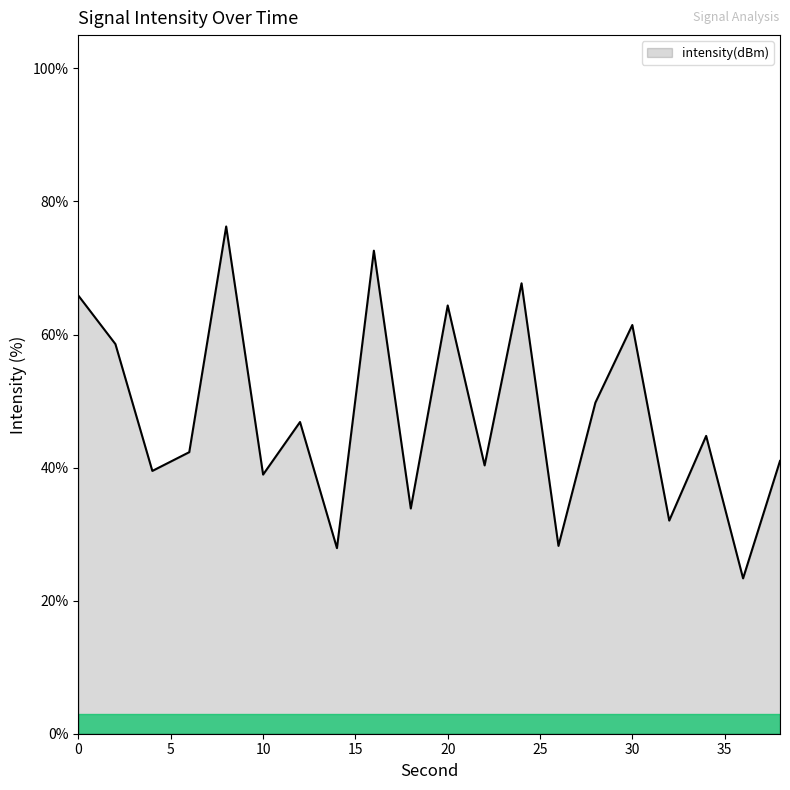

What is the difference between the maximum and minimum values?

52.9